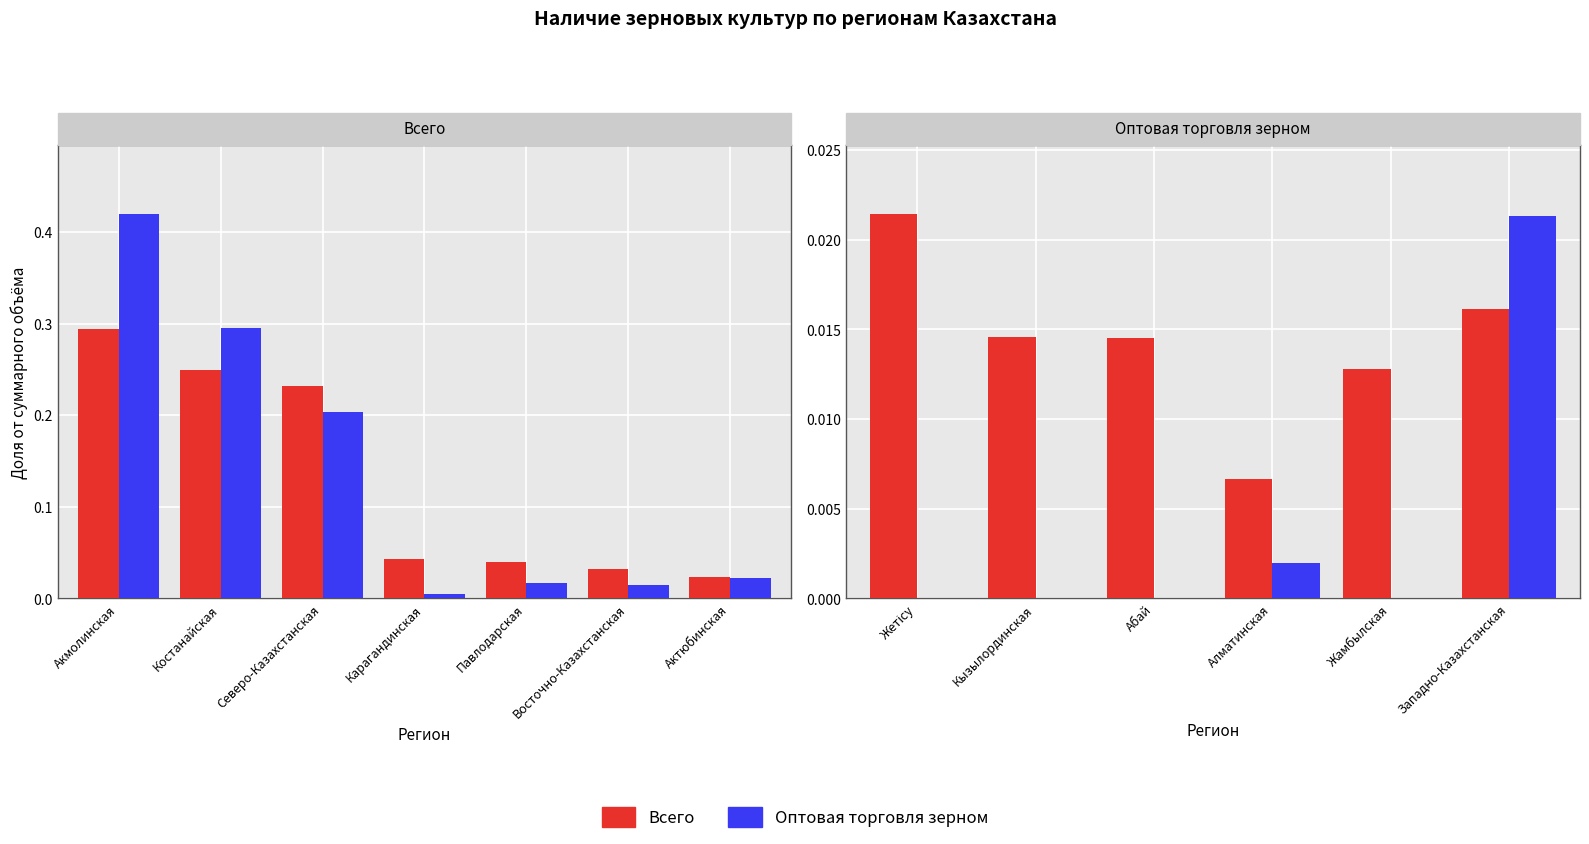

How many groups of bars are there?

6